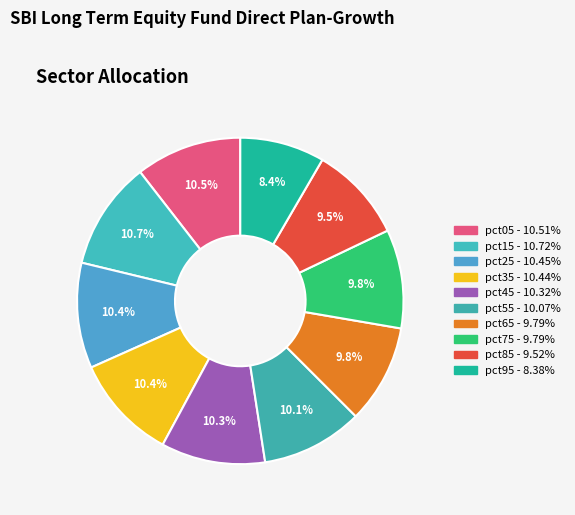

How many segments does this pie chart have?

10